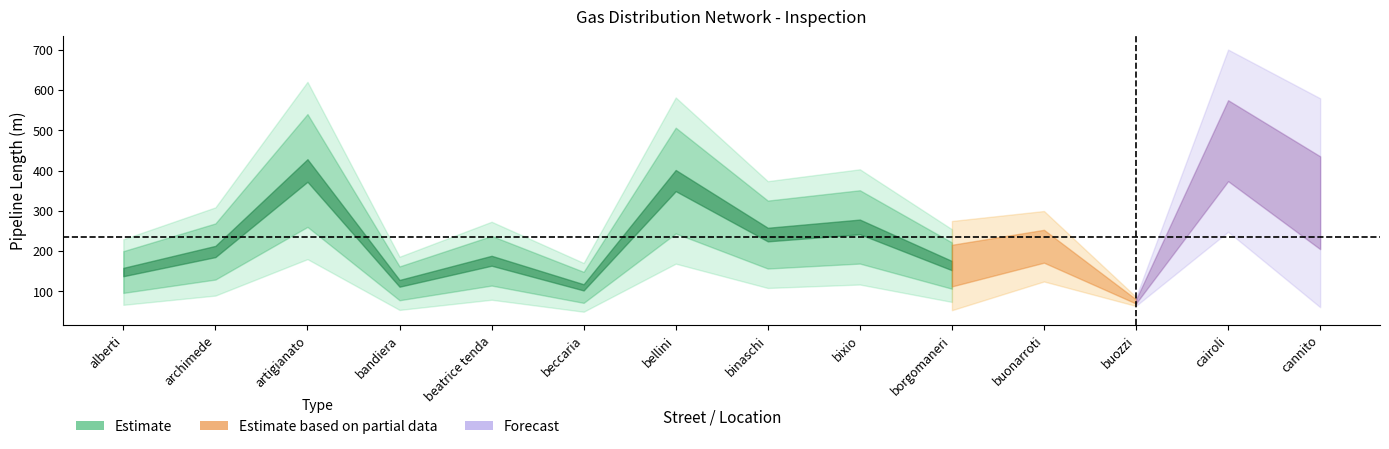

Which category has the highest value across all series?

cairoli